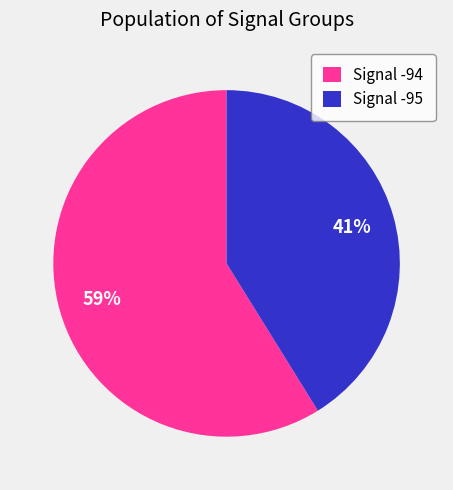

How many slices are in this pie chart?

2